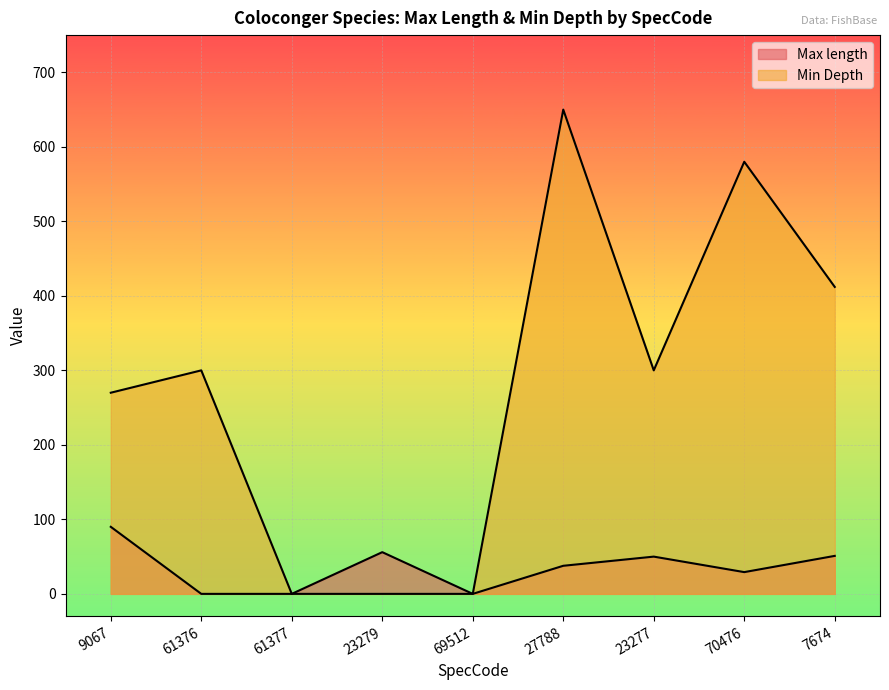

How many values in the Min Depth series exceed 300?

3